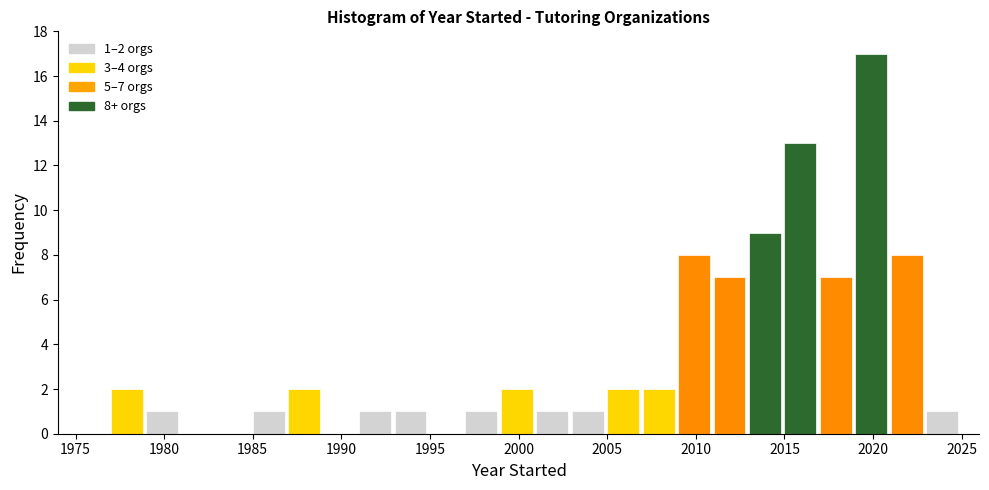

Over which range of the x-axis is the bar tallest?

2019 to 2021